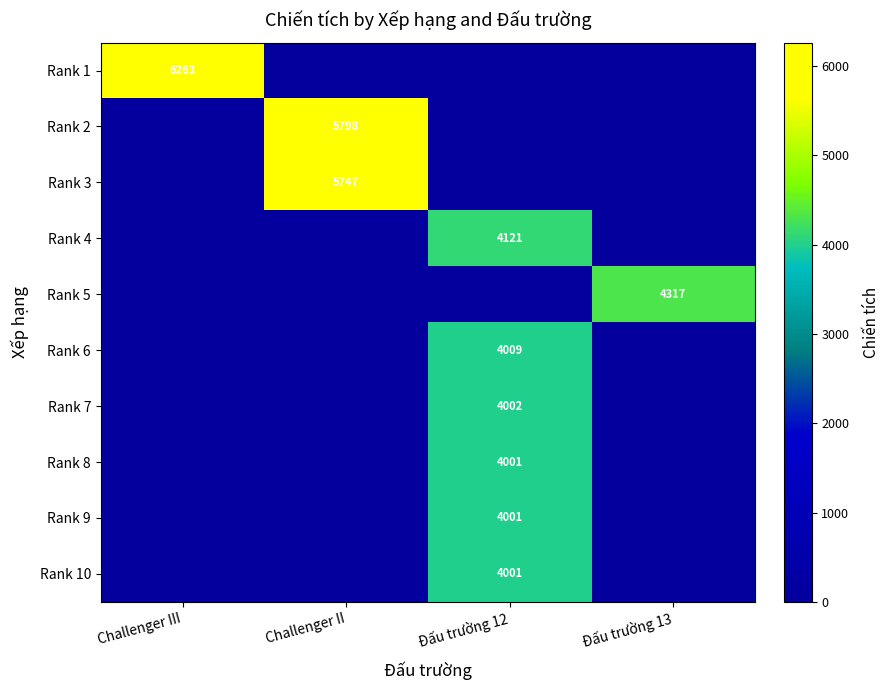

The value of Rank 5 at Đấu trường 13 is 4317. True or false?

True